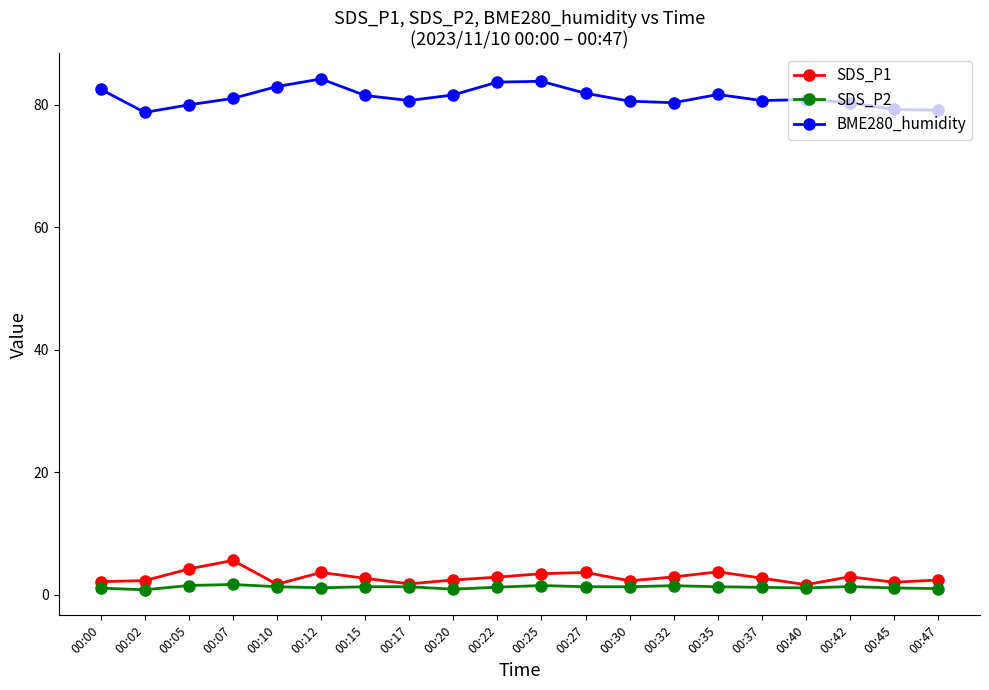

True or false: SDS_P2 and BME280_humidity intersect in this chart.

False